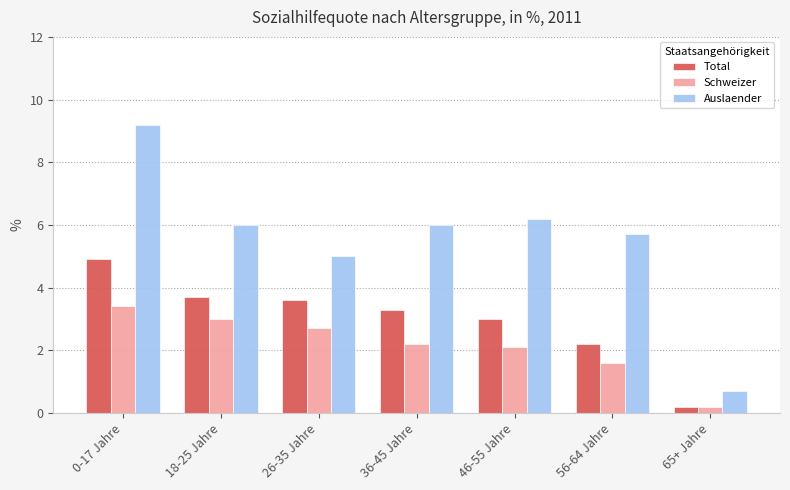

What is the minimum value for Total?

0.2